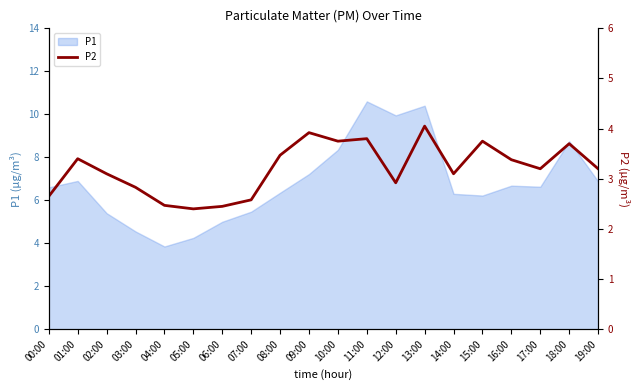

What is the value of the 4th point from the left?

2.8